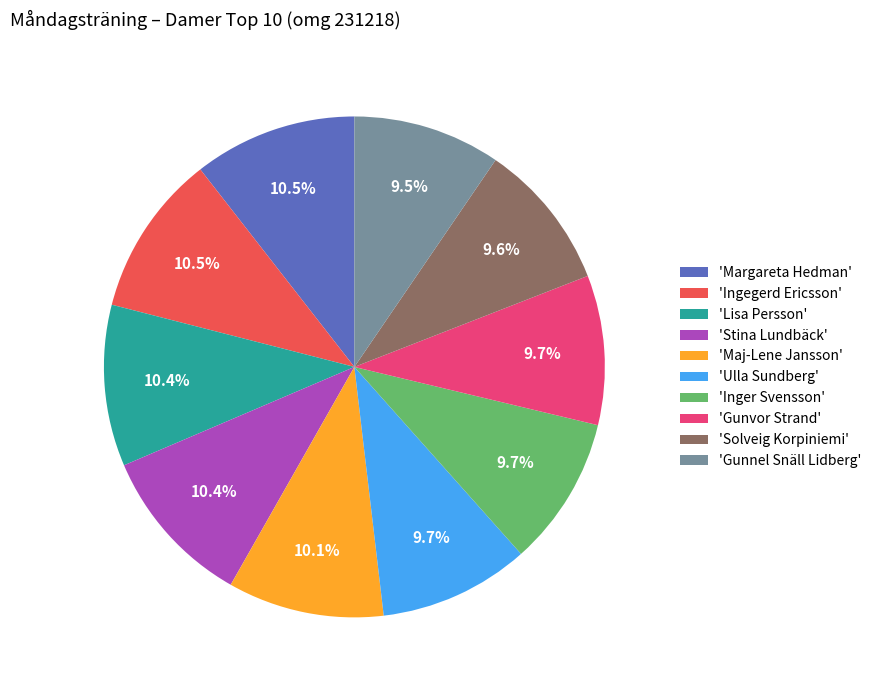

Which has a higher value, 'Gunnel Snäll Lidberg' or 'Stina Lundbäck'?

'Stina Lundbäck'